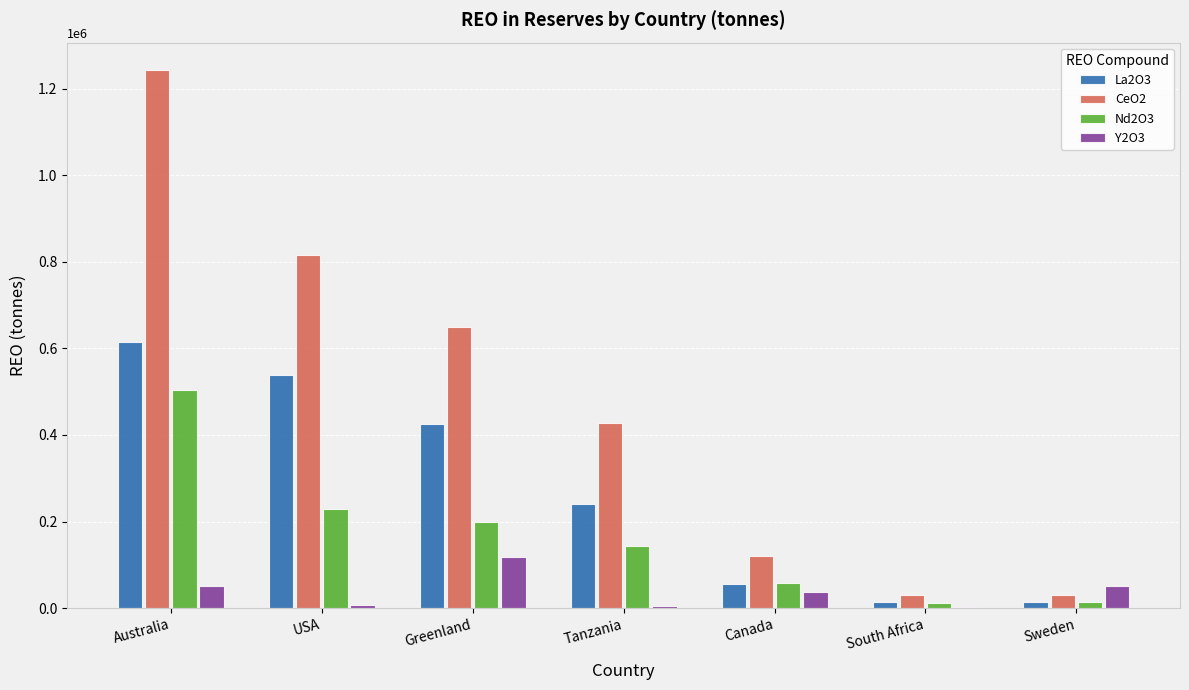

Which label corresponds to the largest value in the chart?

Australia